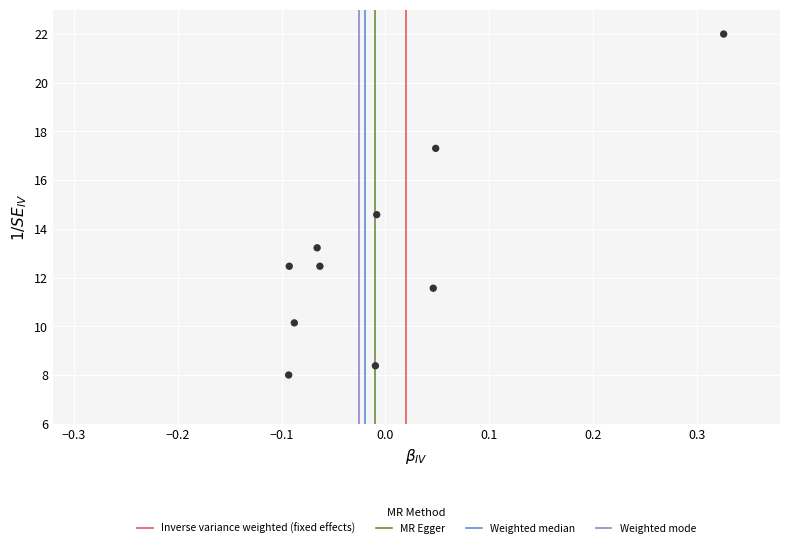

What is the average Y value?

13.0